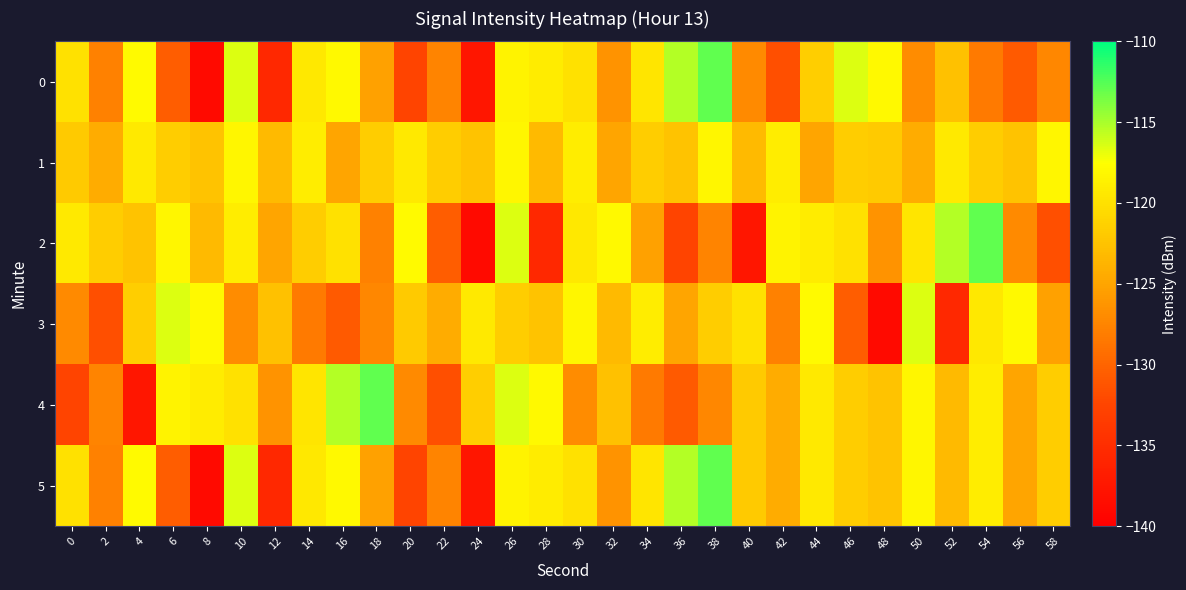

At which category is the sum across all series the highest?

26